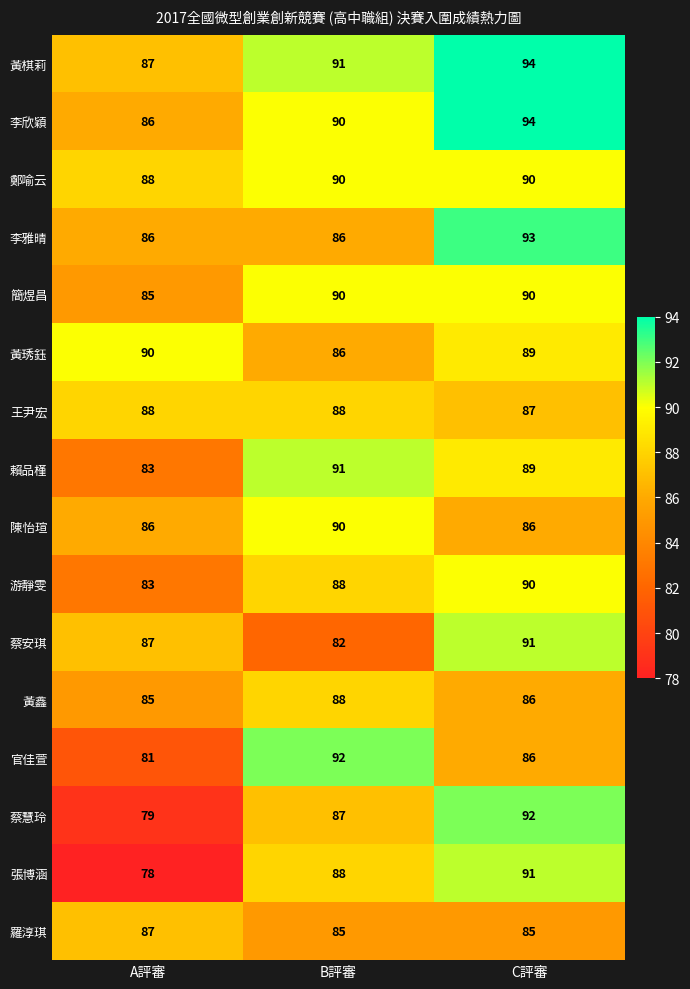

What is the average value of the 官佳萱 series?

86